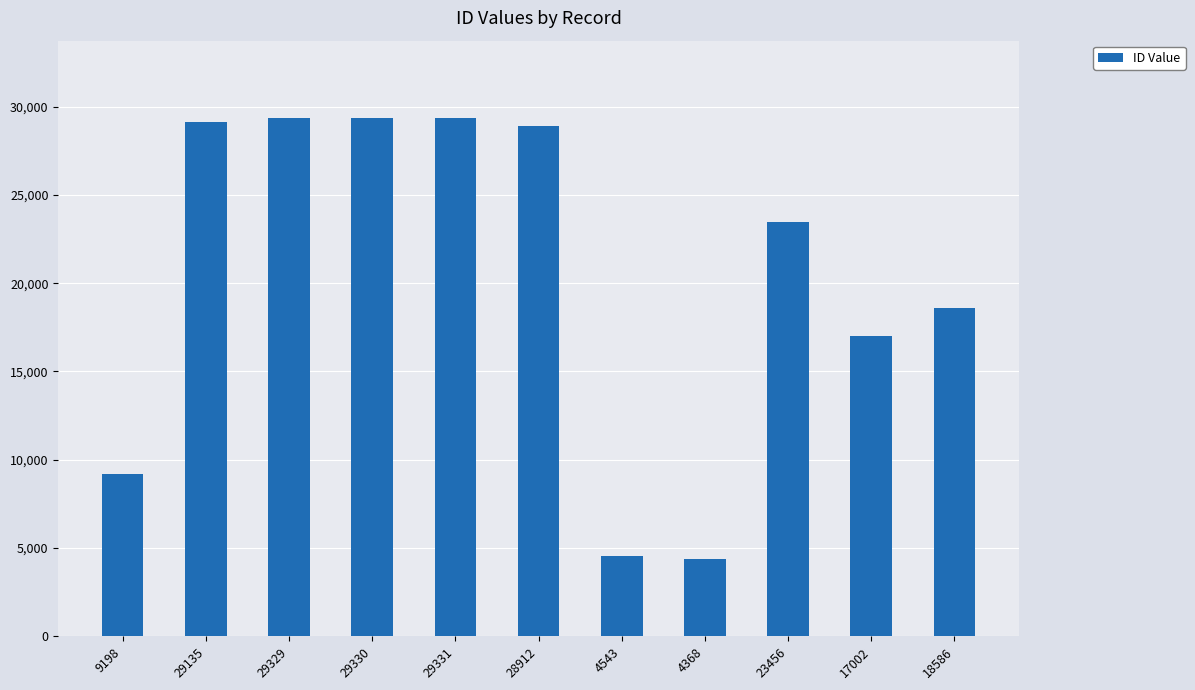

Does the chart contain any negative values?

No